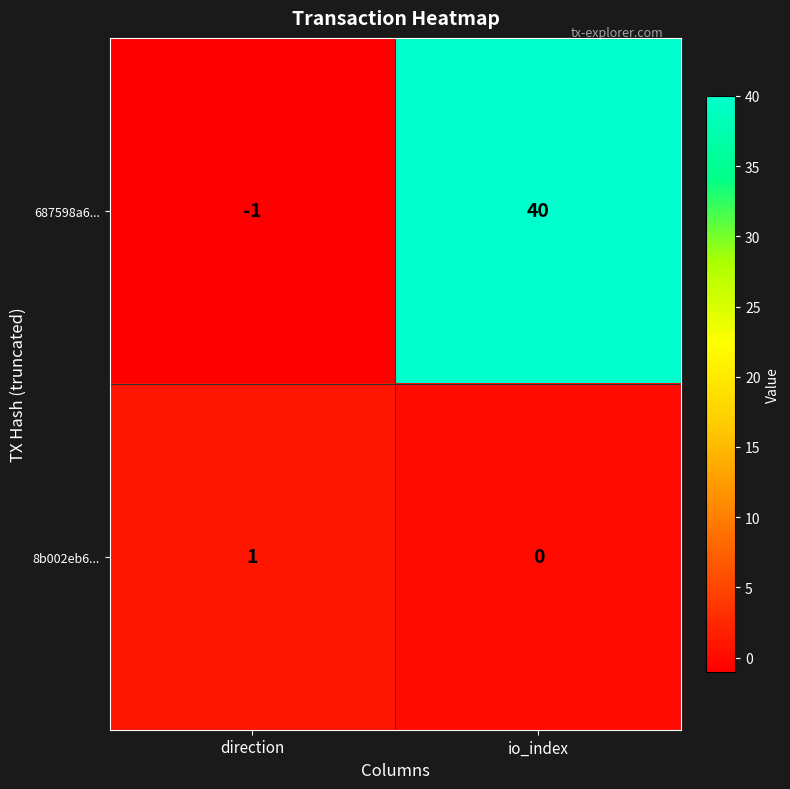

How many values in the 687598a6... series are below 40?

1